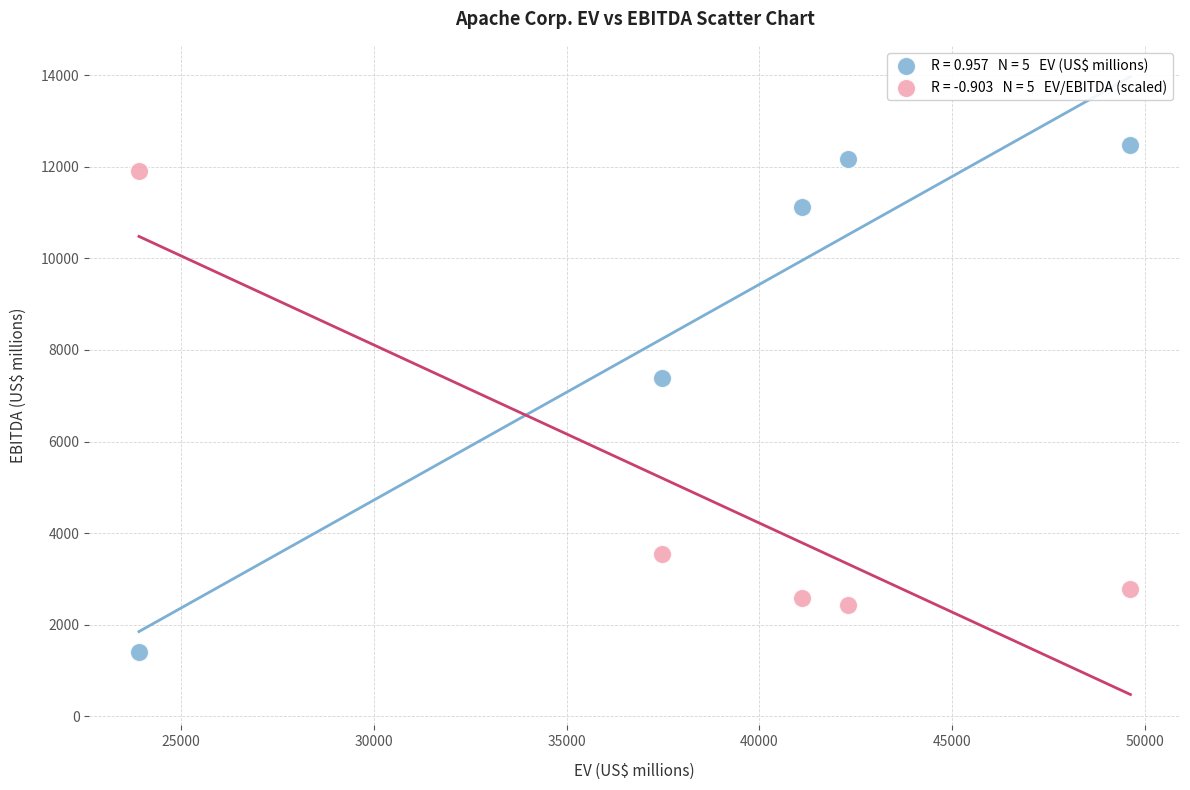

Across all series, what Y value is closest to 6936?

7388.0